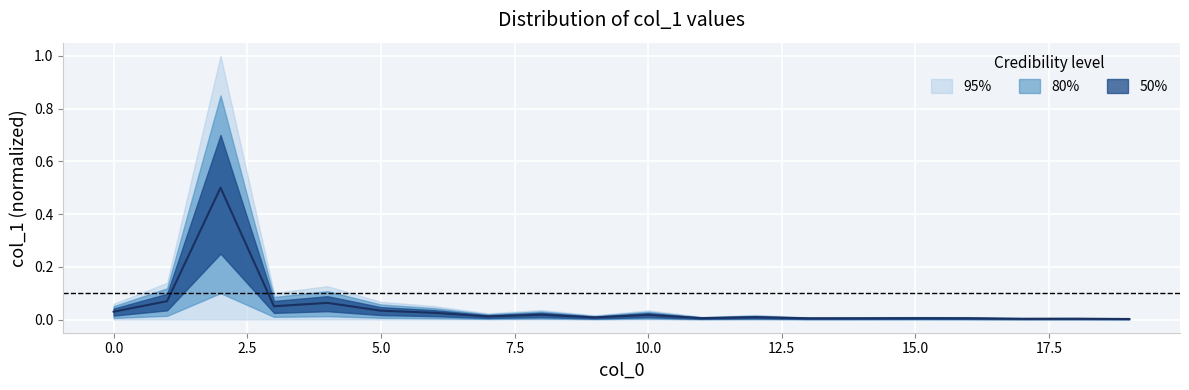

List the labels in order of value, smallest first.

19, 17, 18, 13, 14, 16, 15, 11, 9, 12, 7, 10, 8, 6, 0, 5, 3, 4, 1, 2